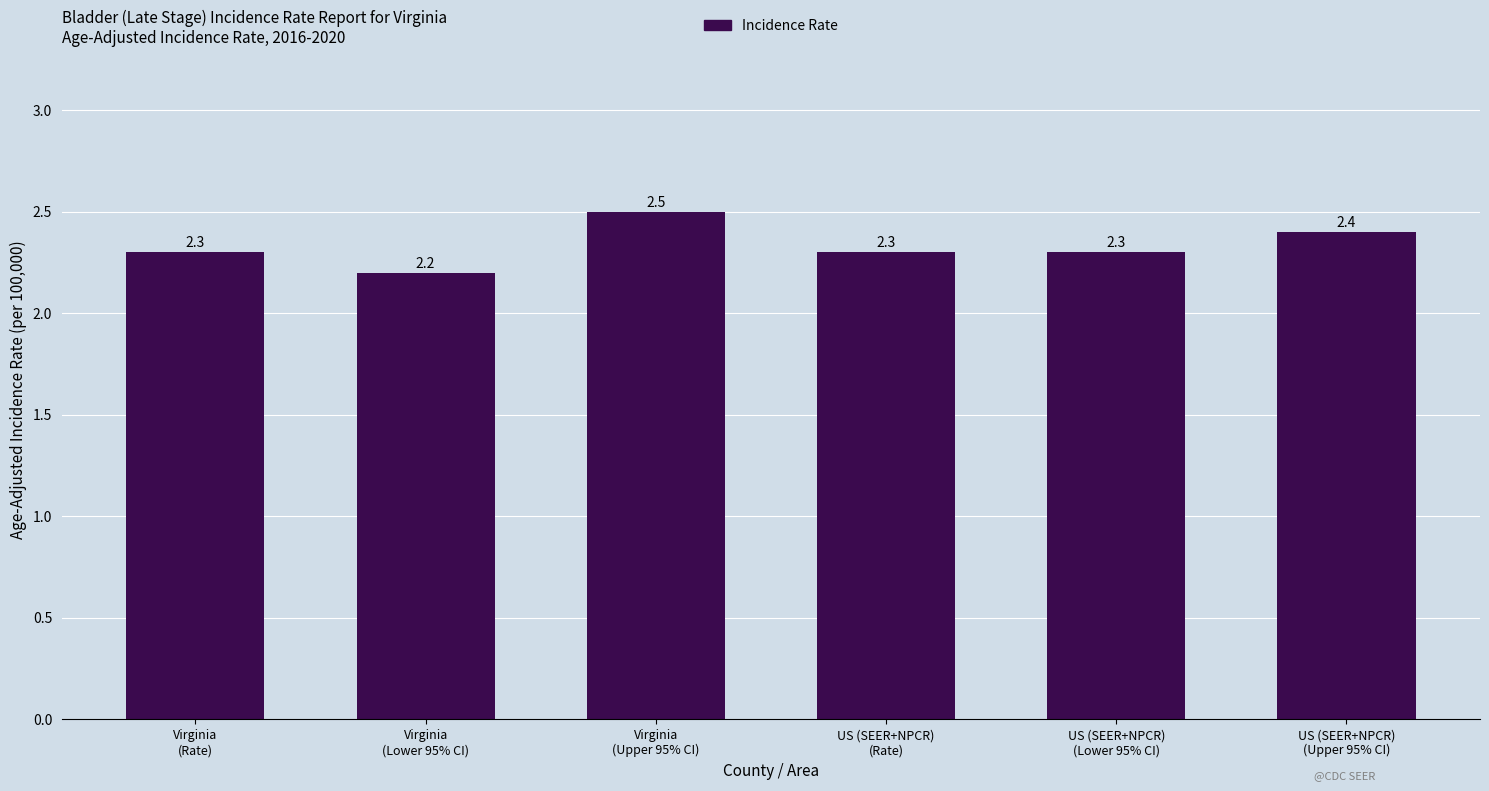

The value at US (SEER+NPCR)
(Rate) is 1.6. True or false?

False